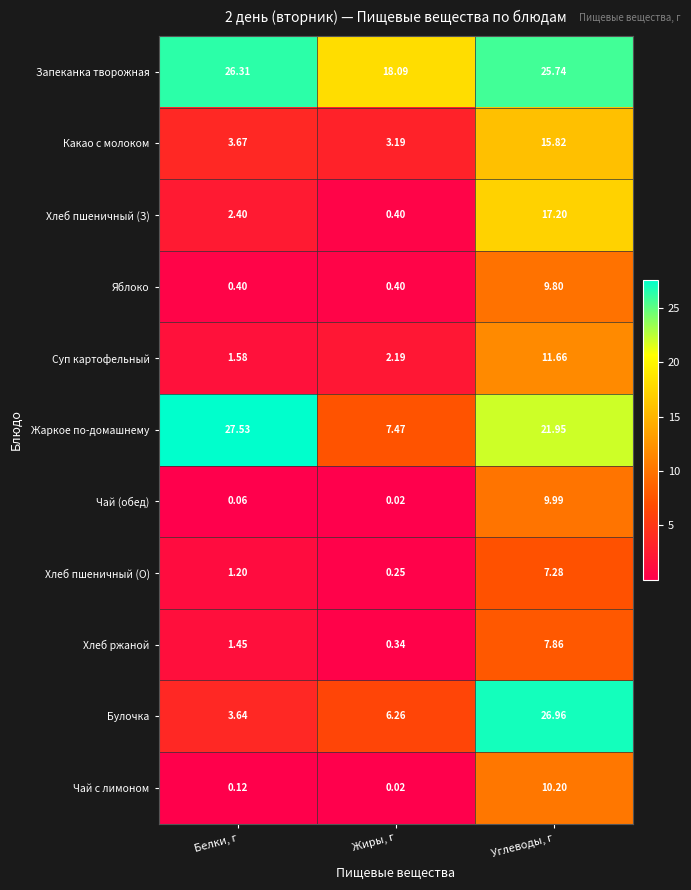

Is the value of Чай (обед) at Жиры, г greater than the value of Жаркое по-домашнему at Белки, г?

No